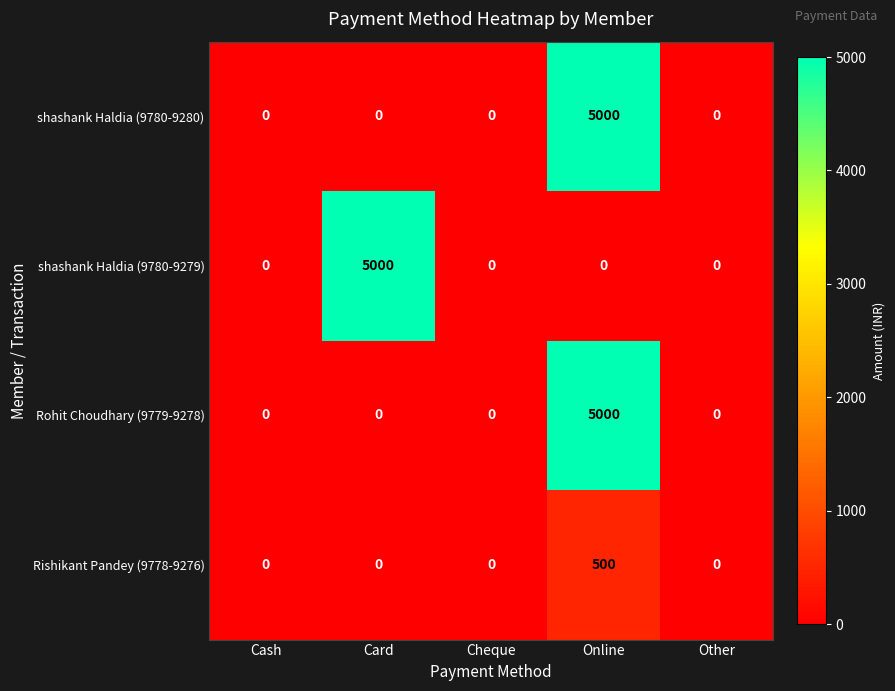

At which category is the sum across all series the highest?

Online